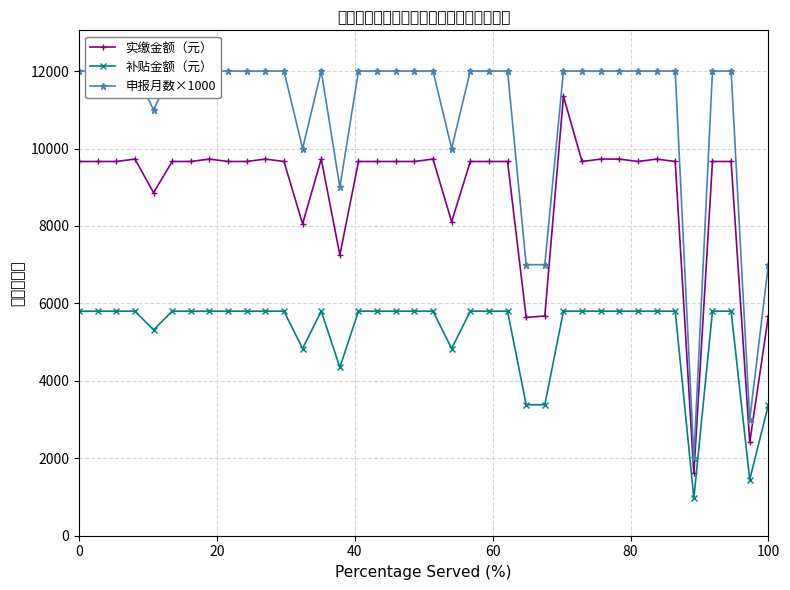

What is the highest value of the 实缴金额（元） series?

11349.6